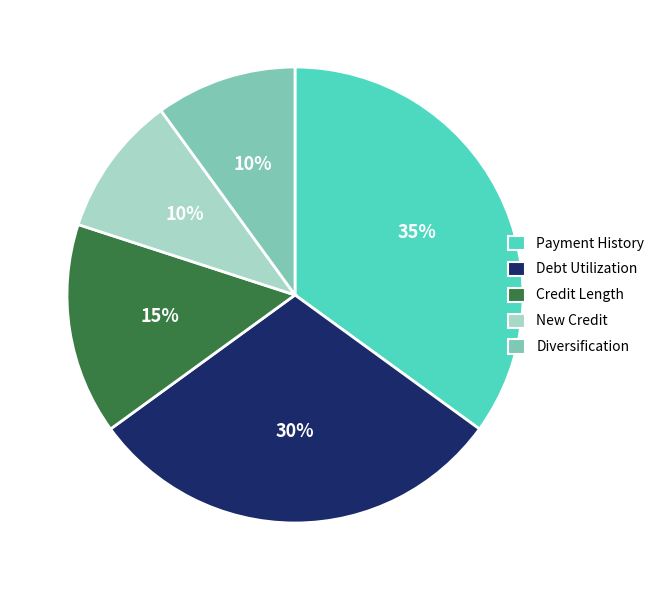

To the nearest percent, what is the average slice percentage?

20%